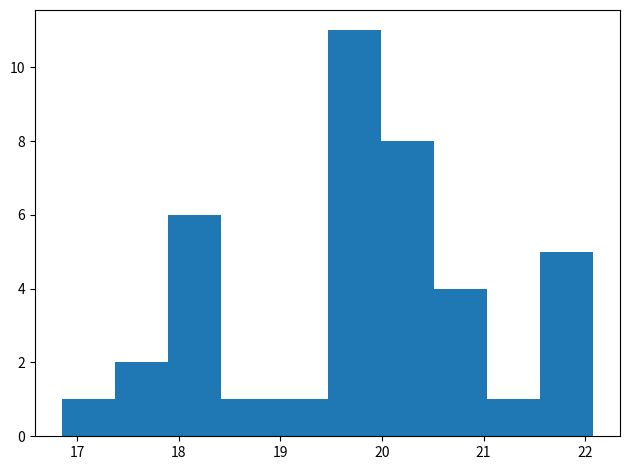

Reading left to right, list every bar in this chart as the range it spans on the x-axis followed by its height. Neither the bar edges nor the heights are printed on the chart, so give them approximately, as read against the axes.

16.9 to 17.4: 1
17.4 to 17.9: 2
17.9 to 18.4: 6
18.4 to 18.9: 1
18.9 to 19.5: 1
19.5 to 20.0: 11
20.0 to 20.5: 8
20.5 to 21.0: 4
21.0 to 21.6: 1
21.6 to 22.1: 5